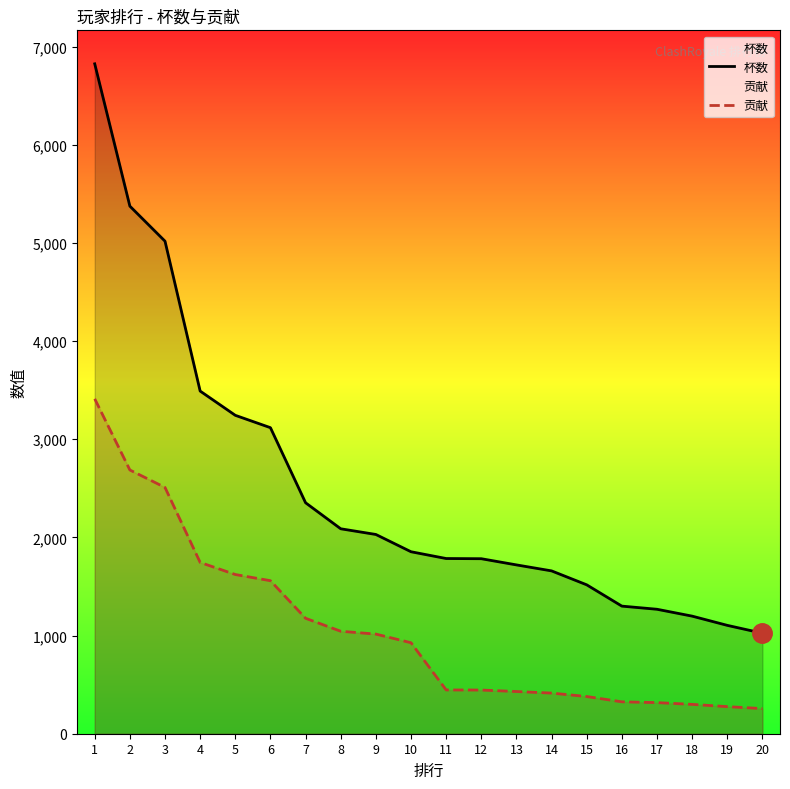

What is the difference between the maximum and minimum values in the 杯数 series?

5801